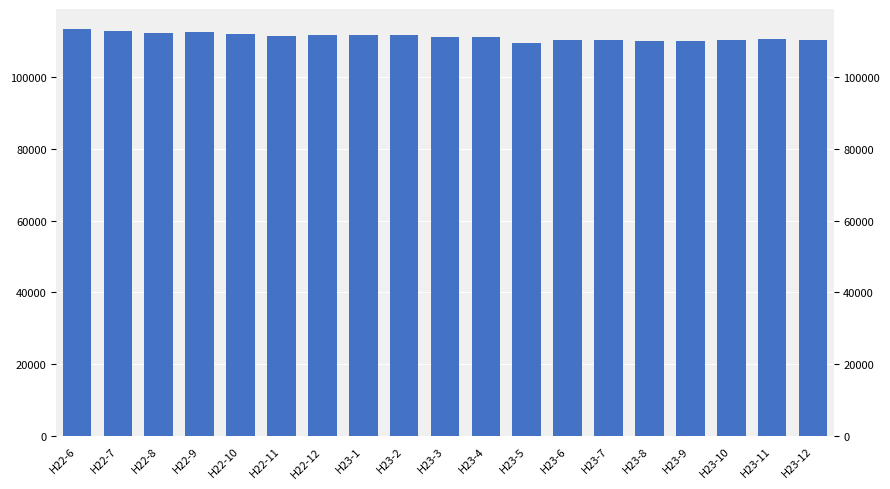

Reading left to right, transcribe all the data shown in this chart.

H22-6=113257	H22-7=112665	H22-8=112233	H22-9=112450	H22-10=111863	H22-11=111378	H22-12=111771	H23-1=111632	H23-2=111695	H23-3=111213	H23-4=111157	H23-5=109452	H23-6=110416	H23-7=110291	H23-8=109896	H23-9=110122	H23-10=110396	H23-11=110573	H23-12=110362